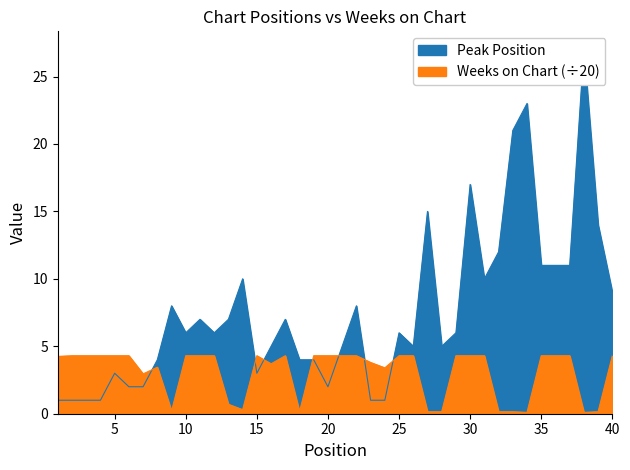

Reading left to right, extract all data points from this chart.

Peak Position: 1.0	1.0	1.0	1.0	3.0	2.0	2.0	4.0	8.0	6.0	7.0	6.0	7.0	10.0	3.0	5.0	7.0	4.0	4.0	2.0	5.0	8.0	1.0	1.0	6.0	5.0	15.0	5.0	6.0	17.0	10.0	12.0	21.0	23.0	11.0	11.0	11.0	27.0	14.0	9.0
Weeks on Chart: 4.2	4.3	4.3	4.3	4.3	4.3	3.0	3.5	0.2	4.3	4.3	4.3	0.7	0.3	4.3	3.7	4.3	0.1	4.3	4.3	4.3	4.3	3.8	3.4	4.3	4.3	0.1	0.1	4.3	4.3	4.3	0.1	0.1	0.1	4.3	4.3	4.3	0.1	0.1	4.3